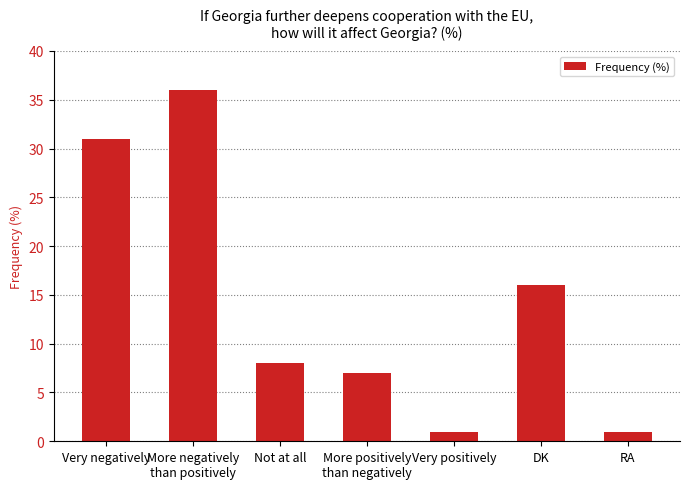

What is the ratio of the value at DK to the value at Not at all?

2.0